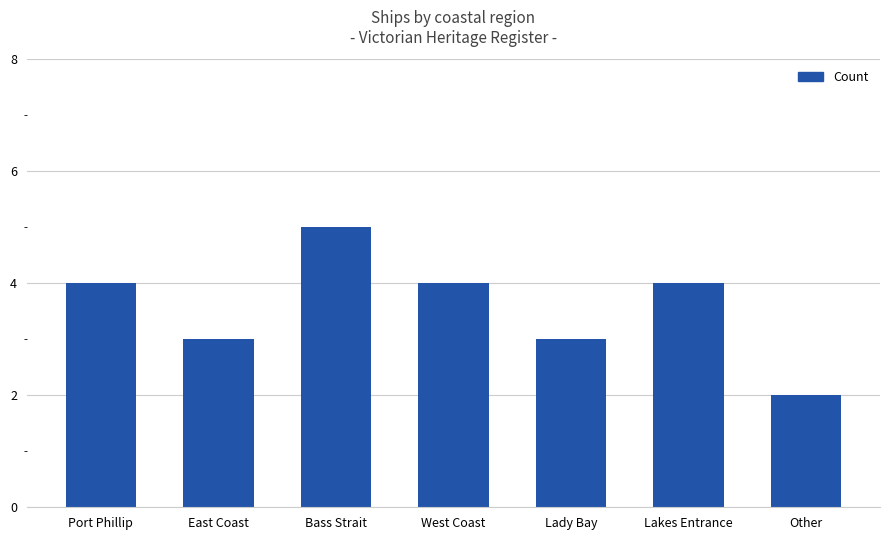

Count the number of categories in the chart.

7